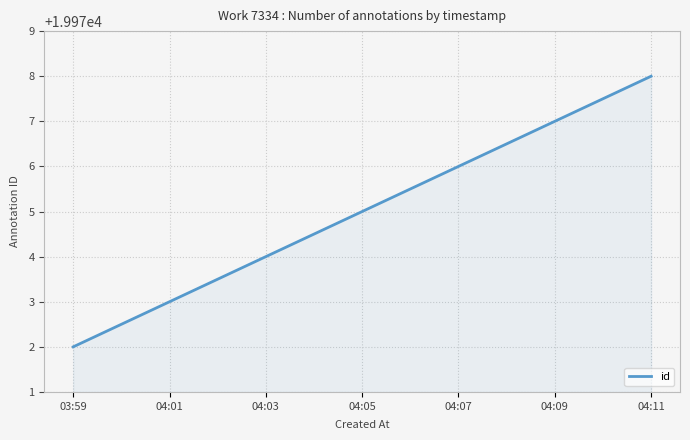

List the labels in order of value, largest first.

04:11, 04:09, 04:07, 04:05, 04:03, 04:01, 03:59